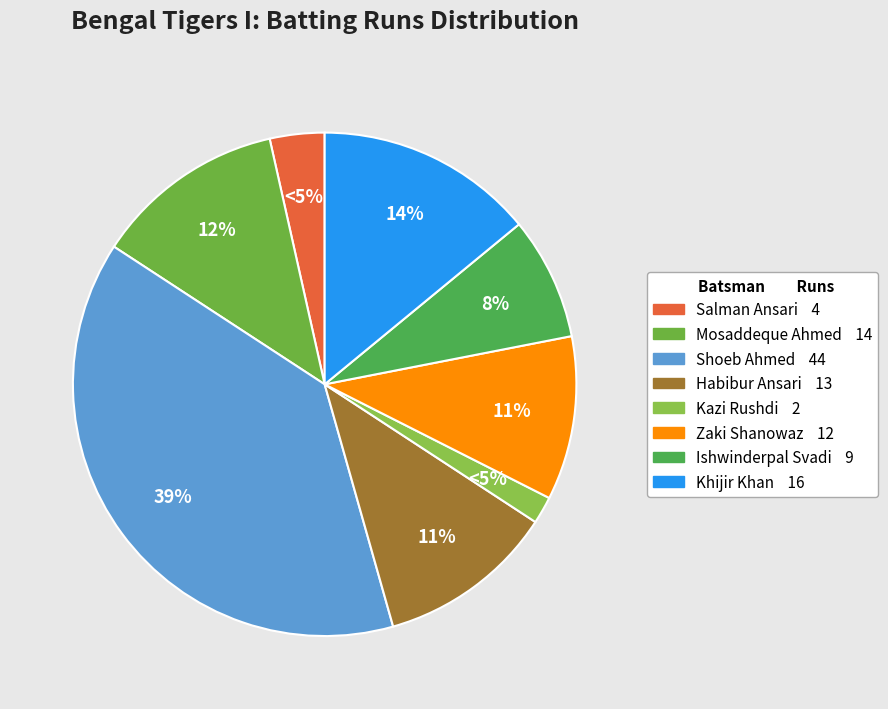

Is it true that Mosaddeque Ahmed is 6% of the pie?

False